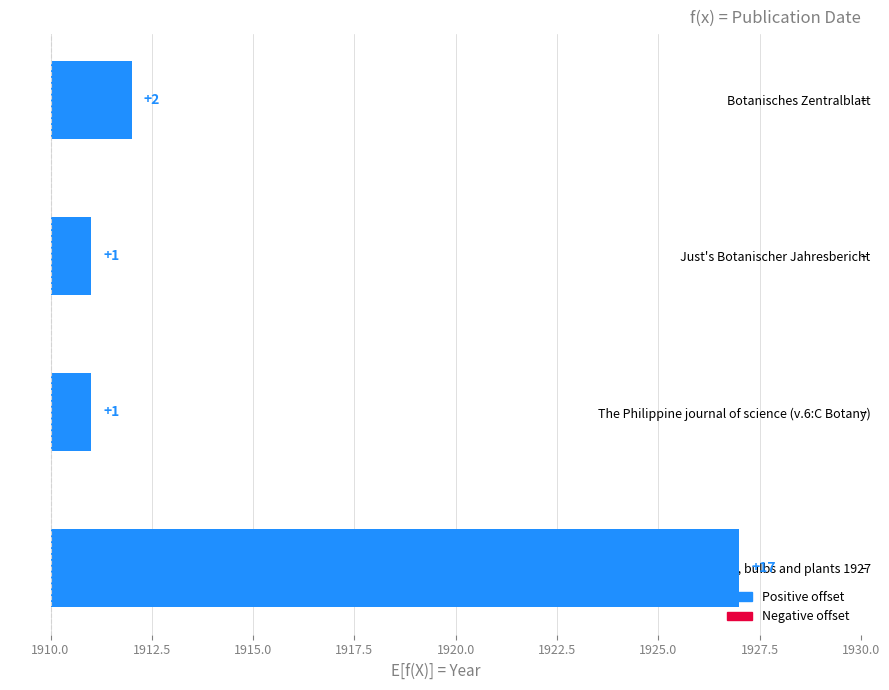

How many bars are there in total?

4